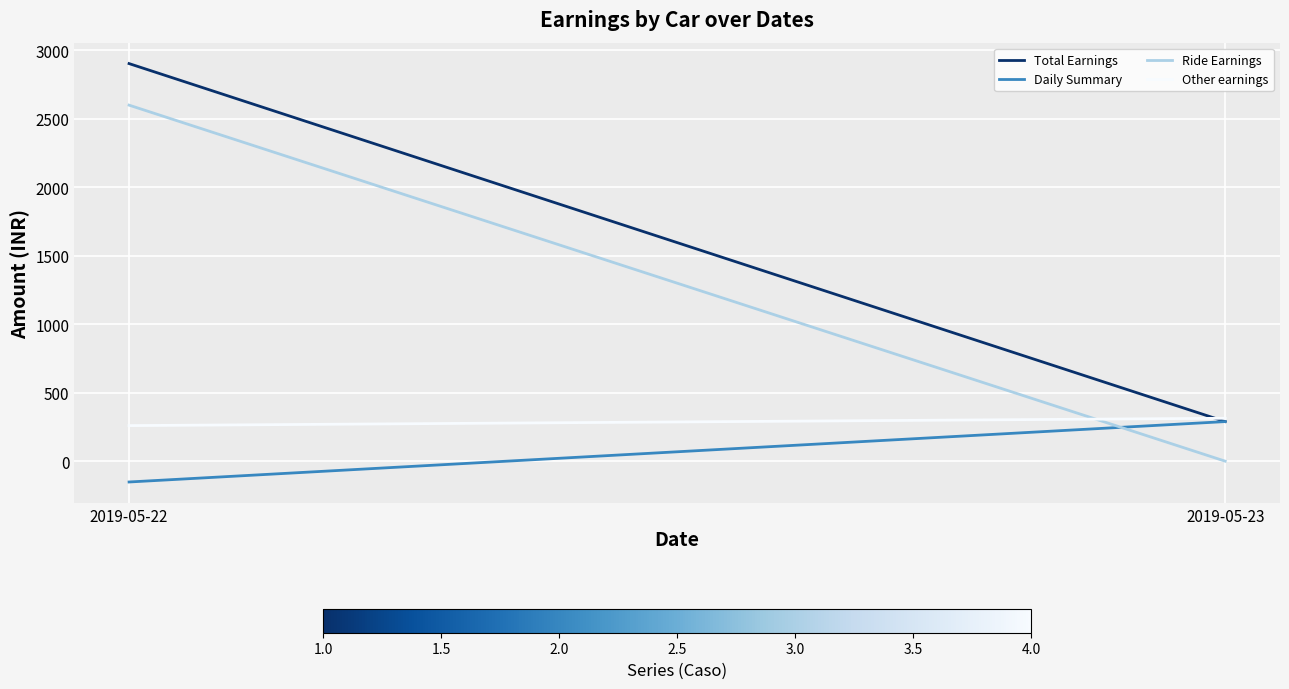

What is the difference between the maximum and minimum values in the Other earnings series?

53.6